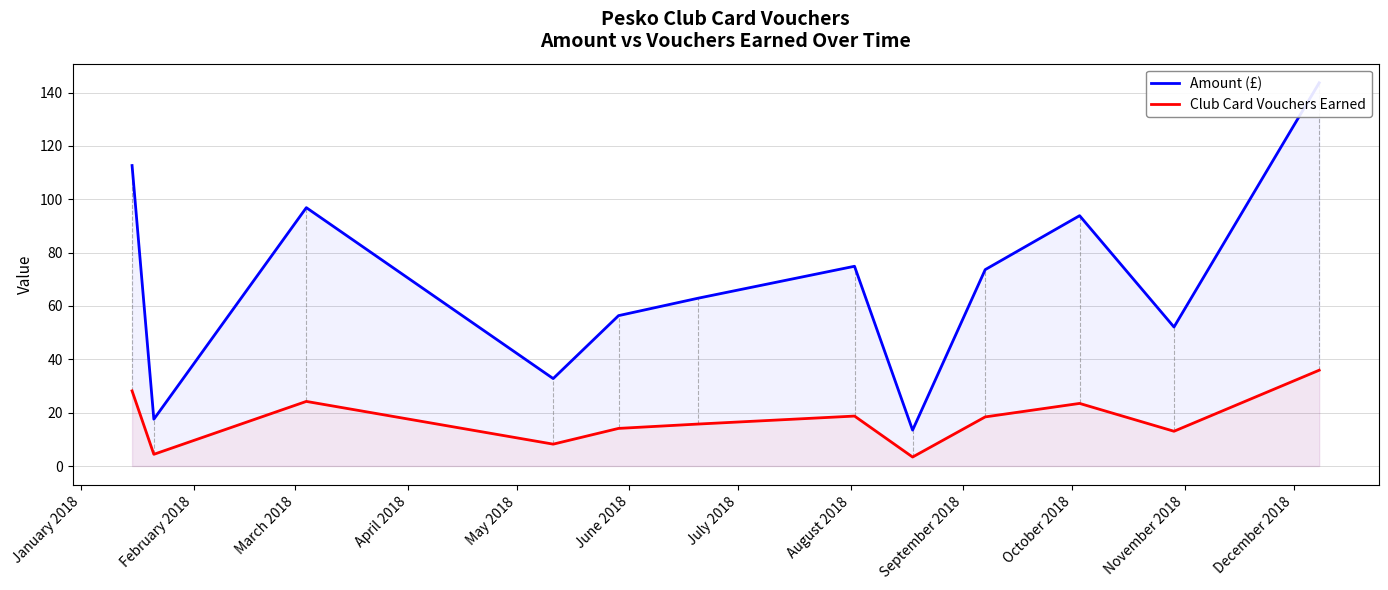

What is the highest value of the Amount (£) series?

143.7